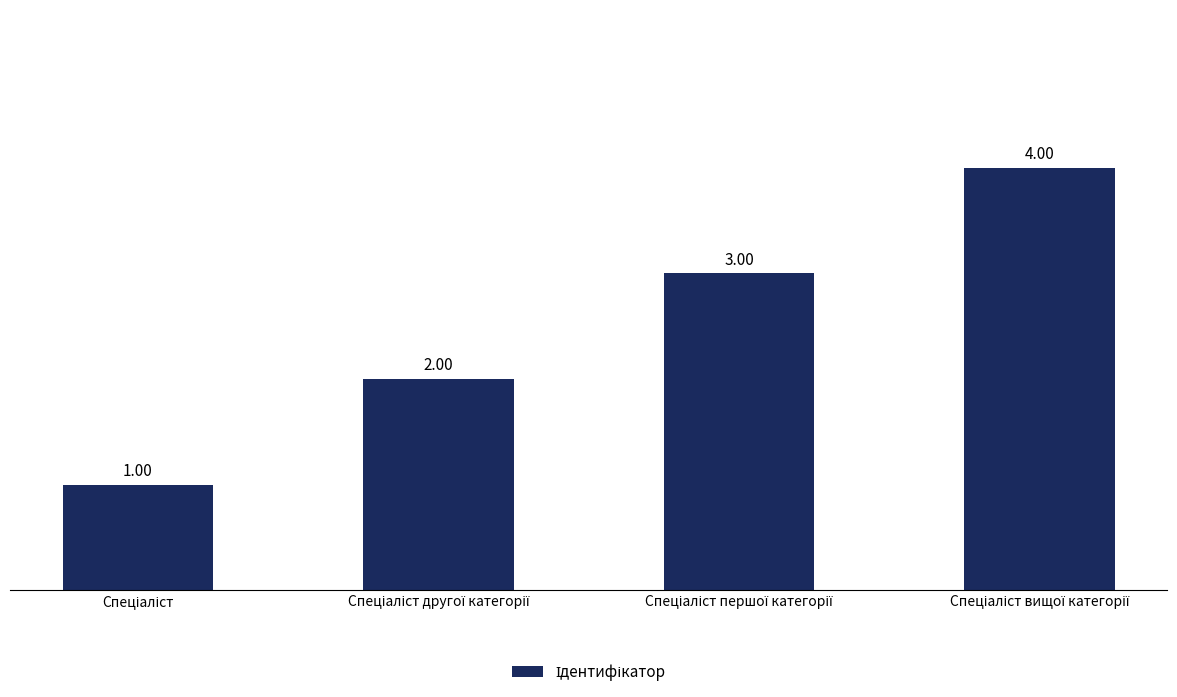

What is the sum of all values?

10